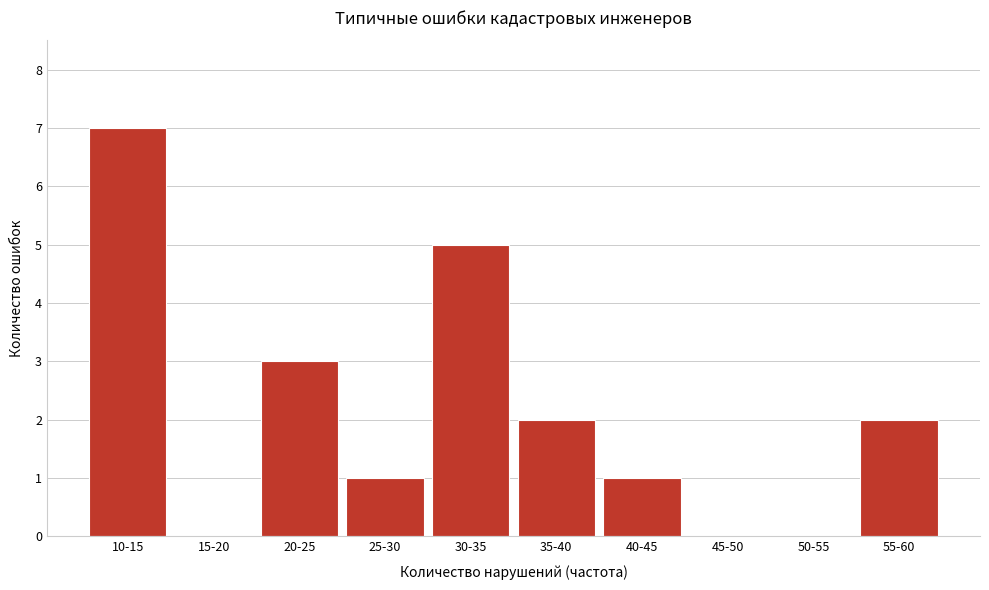

Reading left to right, what are all the values shown in this chart?

10-15=7	15-20=0	20-25=3	25-30=1	30-35=5	35-40=2	40-45=1	45-50=0	50-55=0	55-60=2